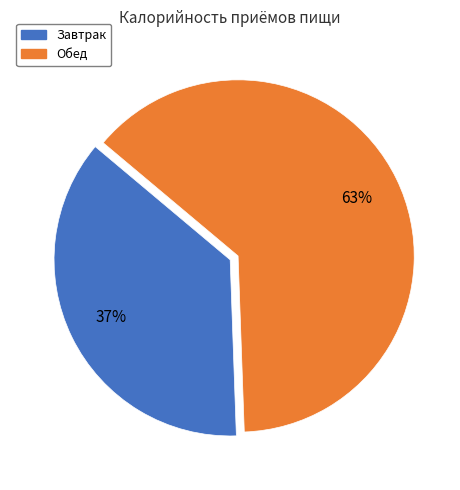

Approximately how many times larger is the value at Обед compared to Завтрак?

1.7